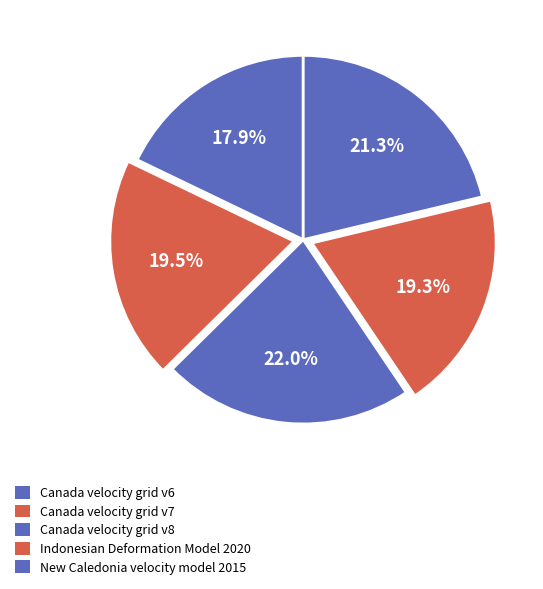

Is it true that Canada velocity grid v7 is 20% of the pie?

True